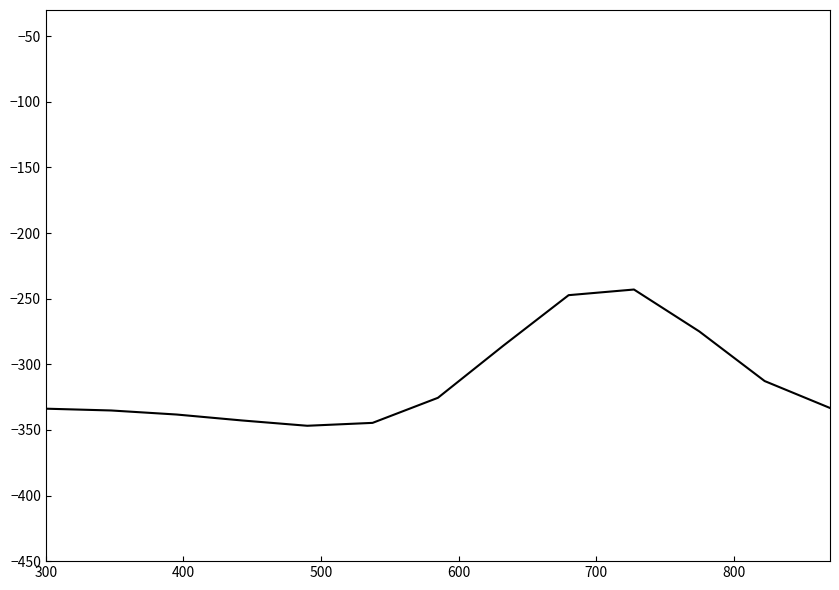

What is the difference between the maximum and minimum values?

103.8